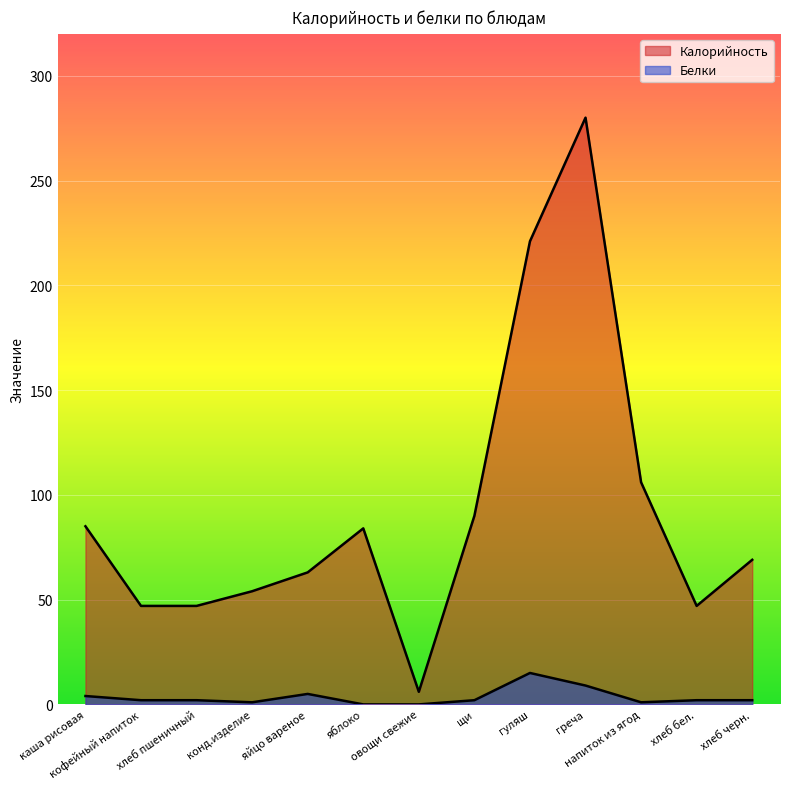

At which label is Калорийность closest to 143?

напиток из ягод